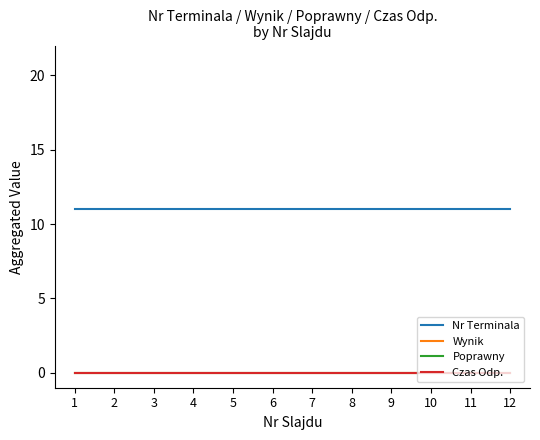

Is this an area chart (filled region under the line)?

No